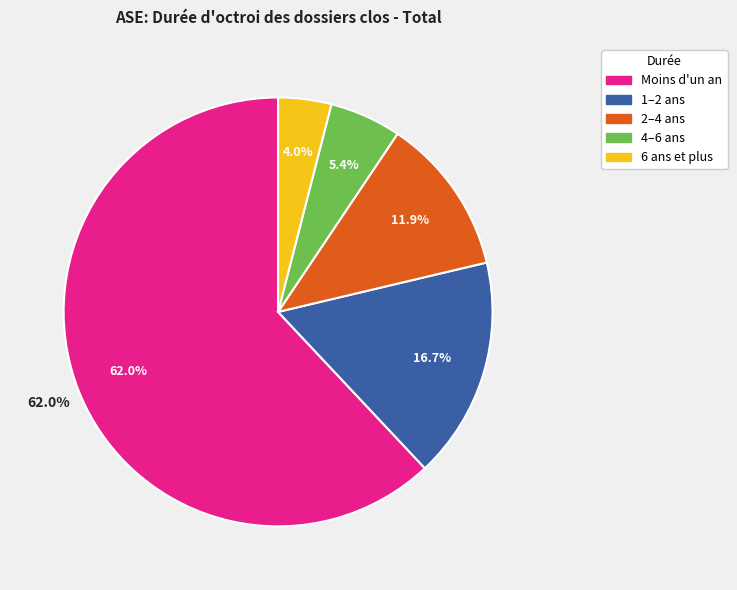

To the nearest percent, what is the average slice percentage?

20%